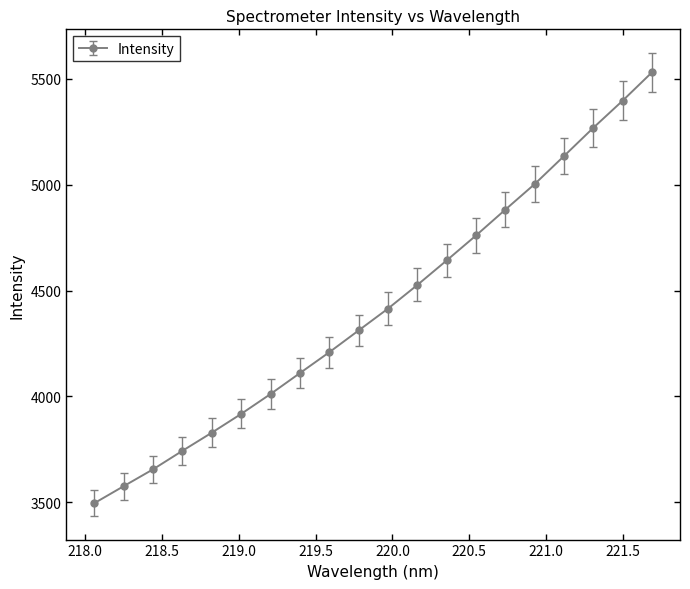

Reading left to right, what are all the values shown in this chart?

3494.8	3575.1	3654.8	3742.3	3828.1	3916.8	4010.7	4109.7	4208.2	4311.2	4414.4	4526.2	4642.2	4760.4	4882.5	5003.4	5135.9	5269.4	5397.8	5531.8